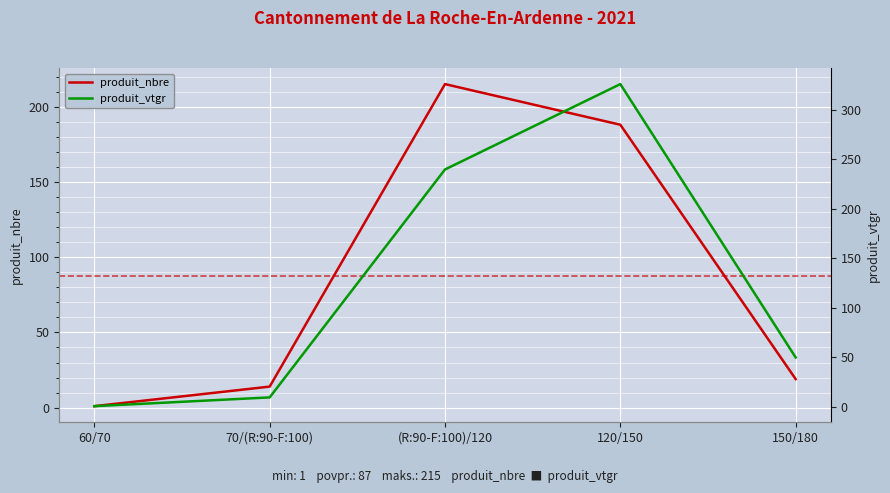

Rank the series by their maximum value, from lowest to highest.

produit_nbre, produit_vtgr